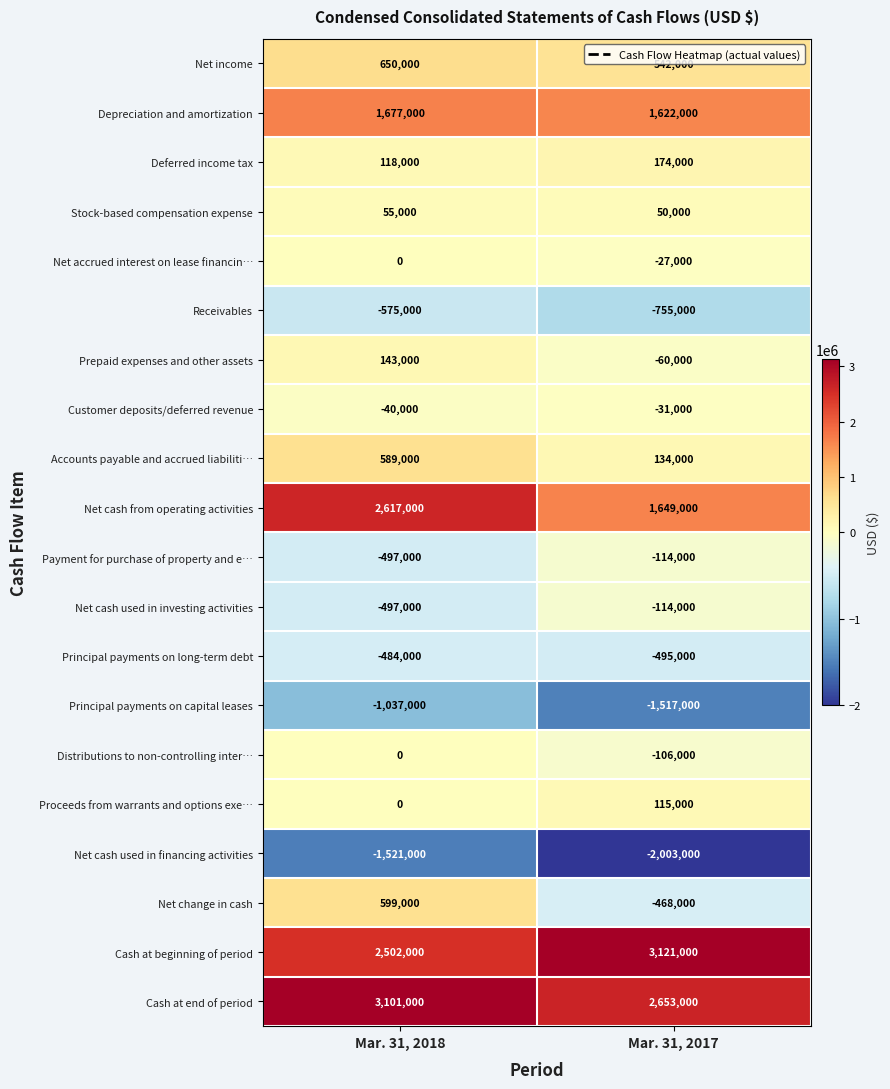

The Distributions to non-controlling inter… series shows 0 at Mar. 31, 2018. True or false?

True